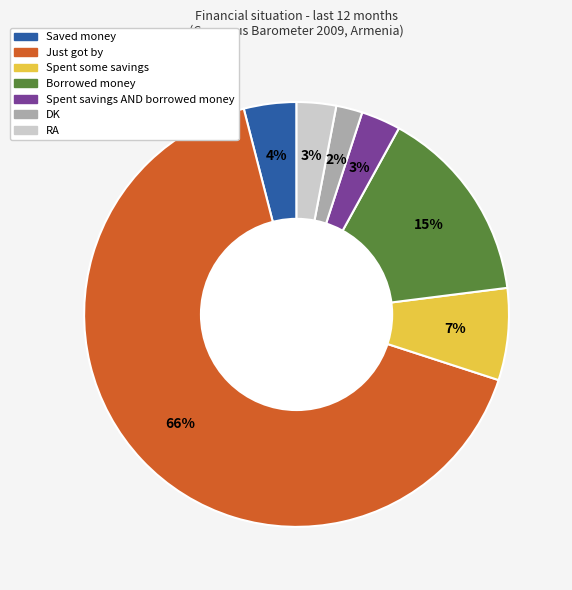

How many segments does this pie chart have?

7